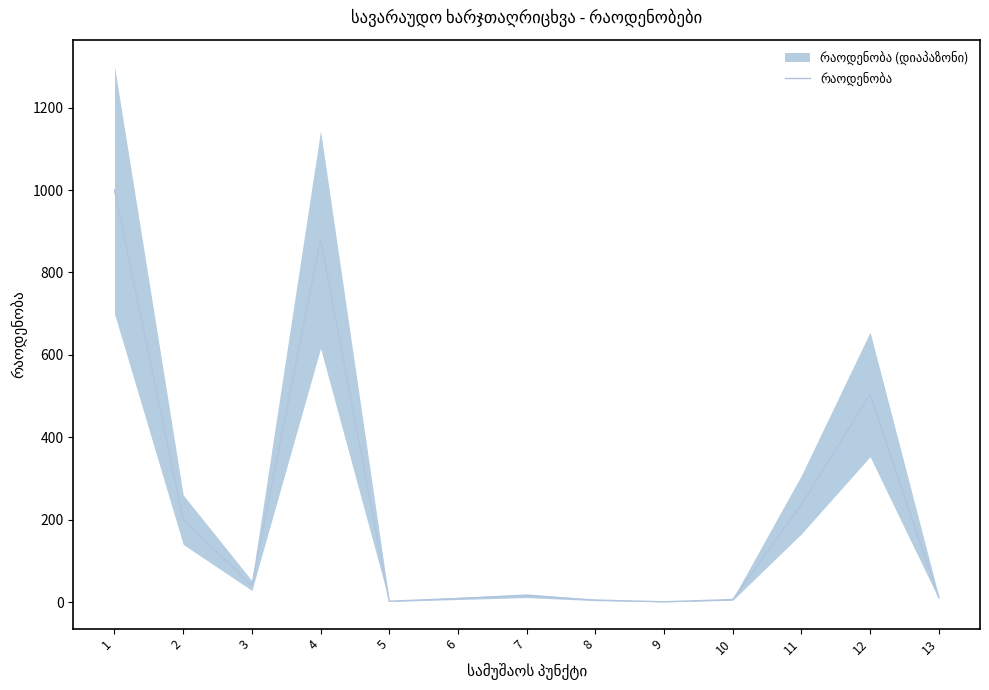

What is the sum of all values?

2908.9